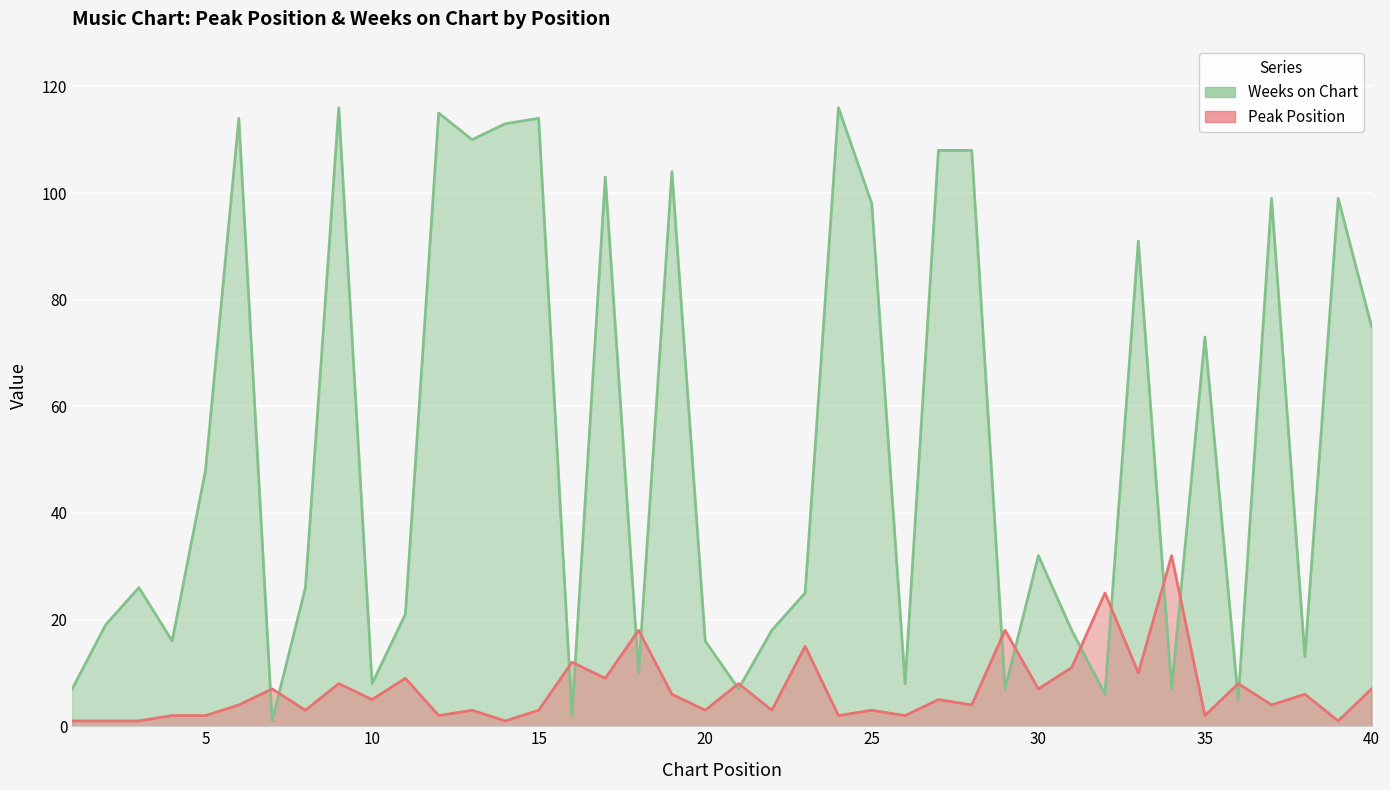

How many data points does each series have?

40